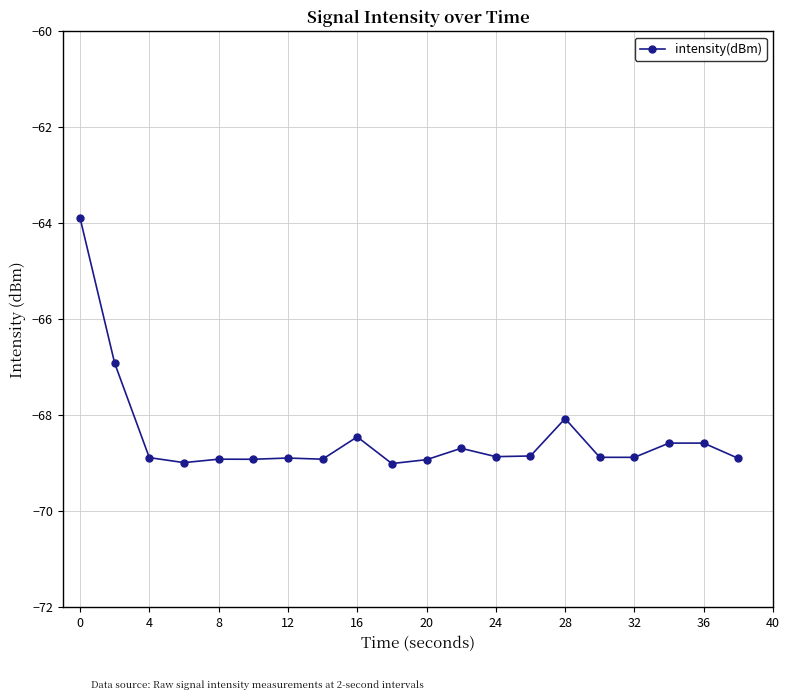

What is the minimum value shown in the chart?

-69.0